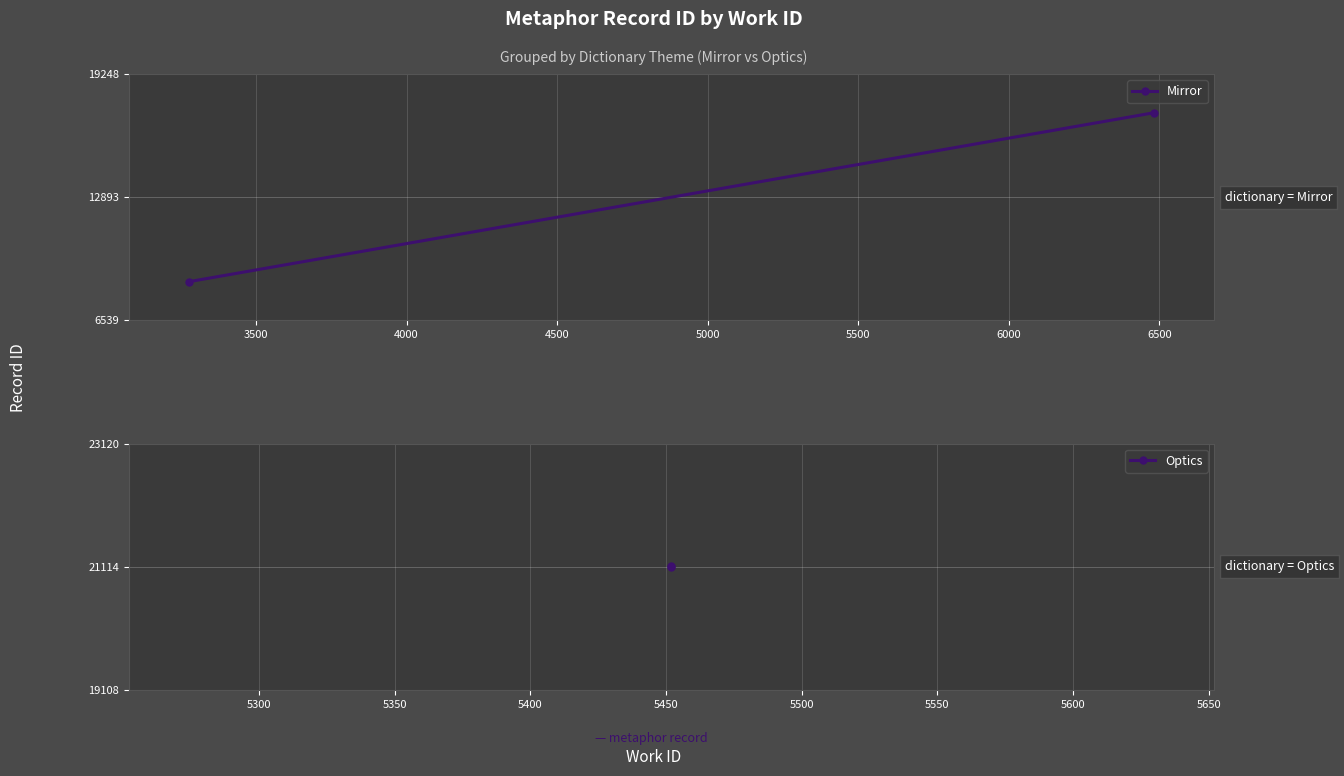

Which series has the widest spread of values?

Mirror